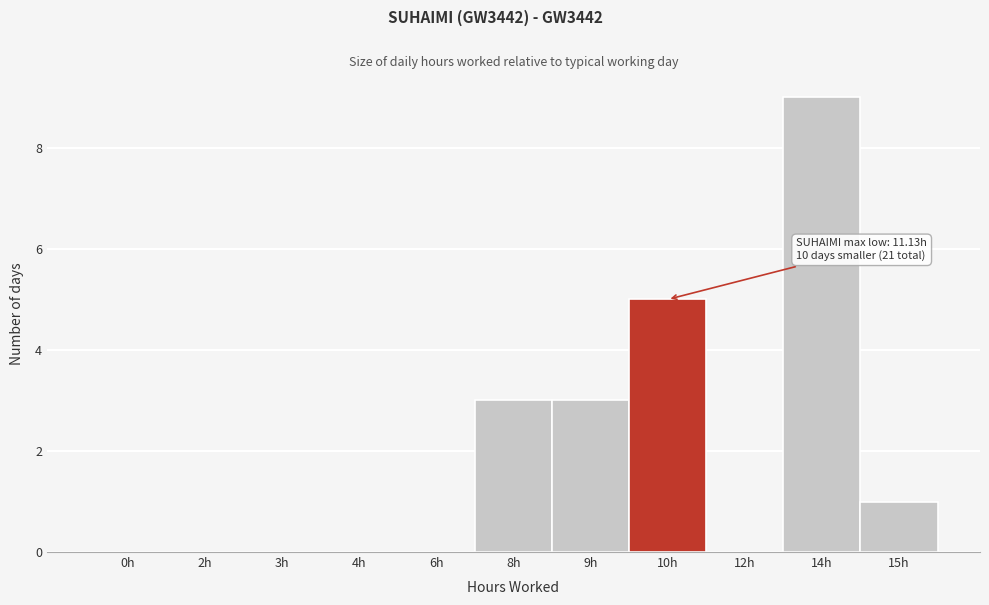

Reading right to left, transcribe all the data shown in this chart.

15h=1	14h=9	12h=0	10h=5	9h=3	8h=3	6h=0	4h=0	3h=0	2h=0	0h=0